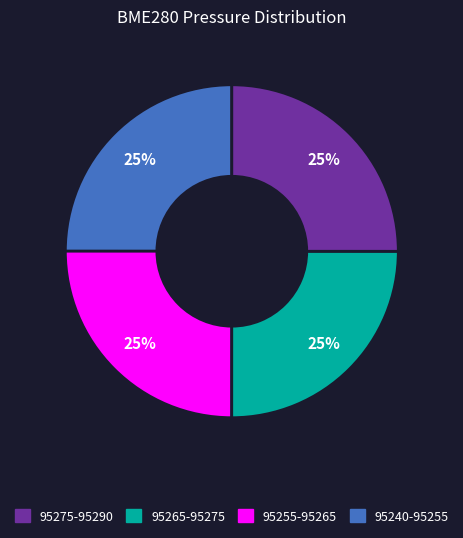

How many segments does this pie chart have?

4